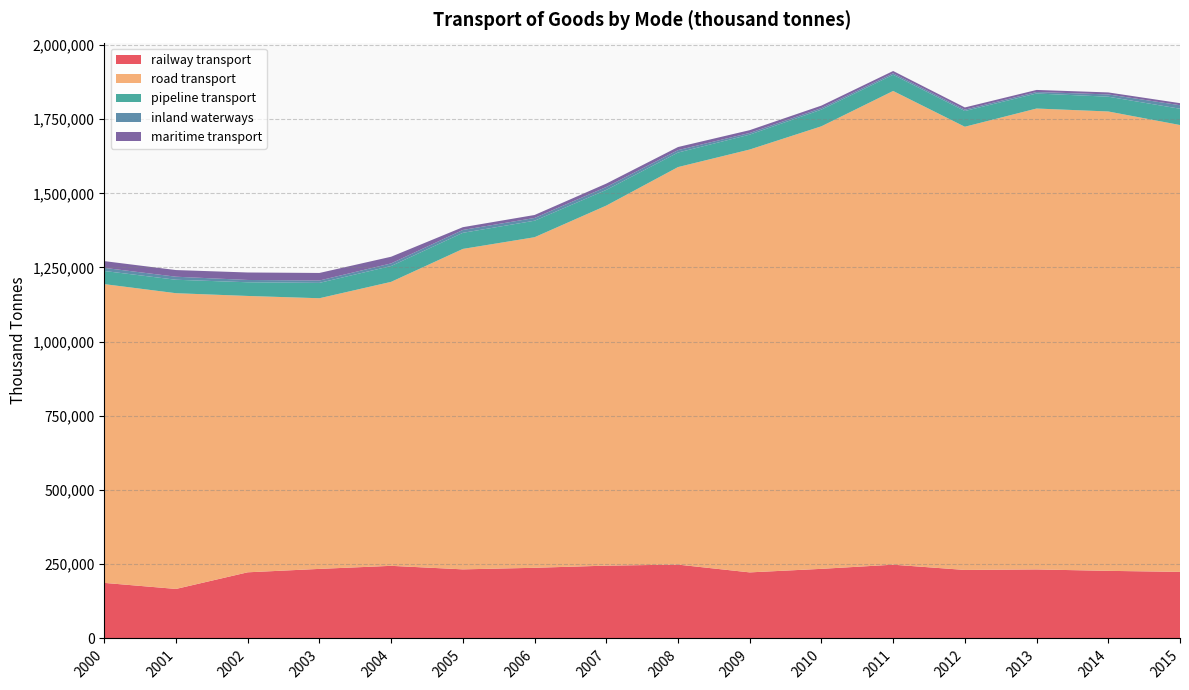

Reading left to right, extract all data points from this chart.

railway transport: 2000=187247	2001=166856	2002=222908	2003=234396	2004=244702	2005=232828	2006=238104	2007=245346	2008=248860	2009=222631	2010=234568	2011=248606	2012=230878	2013=232596	2014=227820	2015=224320
road transport: 2000=1006705	2001=996517	2002=931190	2003=911997	2004=956939	2005=1079761	2006=1113880	2007=1213246	2008=1339473	2009=1424883	2010=1491253	2011=1596209	2012=1493386	2013=1553050	2014=1547883	2015=1505719
pipeline transport: 2000=44342	2001=45301	2002=46132	2003=51782	2004=53378	2005=54259	2006=55631	2007=52866	2008=49029	2009=50242	2010=56208	2011=54482	2012=52985	2013=50656	2014=49810	2015=54850
inland waterways: 2000=10433	2001=10255	2002=7729	2003=7968	2004=8747	2005=9607	2006=9271	2007=9792	2008=8109	2009=5655	2010=5141	2011=5093	2012=4579	2013=5044	2014=7629	2015=11928
maritime transport: 2000=22774	2001=22426	2002=25222	2003=25435	2004=22499	2005=9362	2006=10021	2007=11432	2008=10447	2009=9378	2010=8362	2011=7737	2012=7476	2013=6965	2014=6781	2015=6963